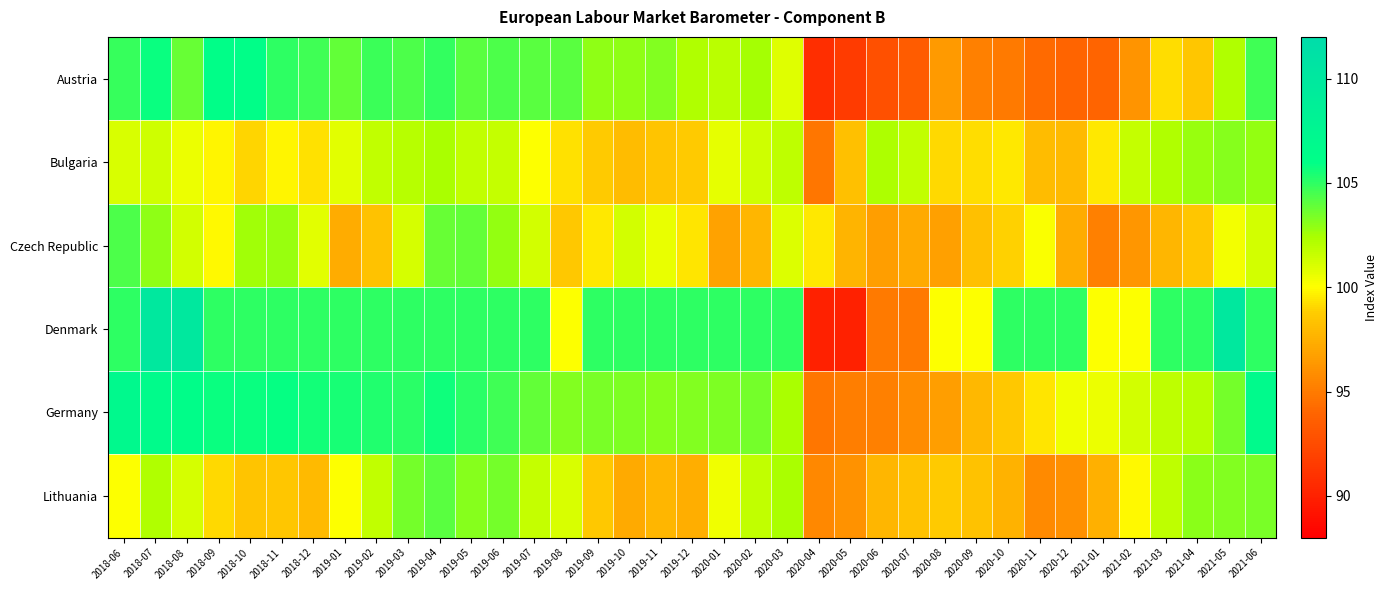

What is the greatest value displayed?

110.0